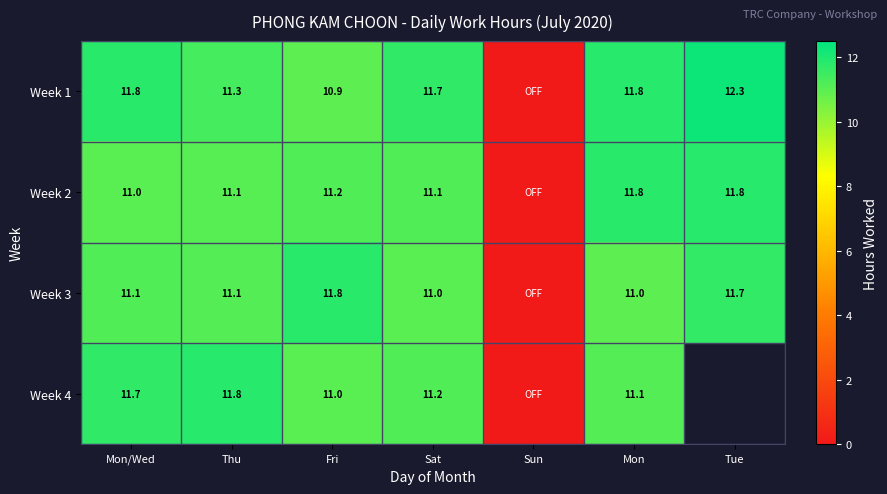

Is the value of Week 3 at Mon greater than the value of Week 4 at Sat?

No